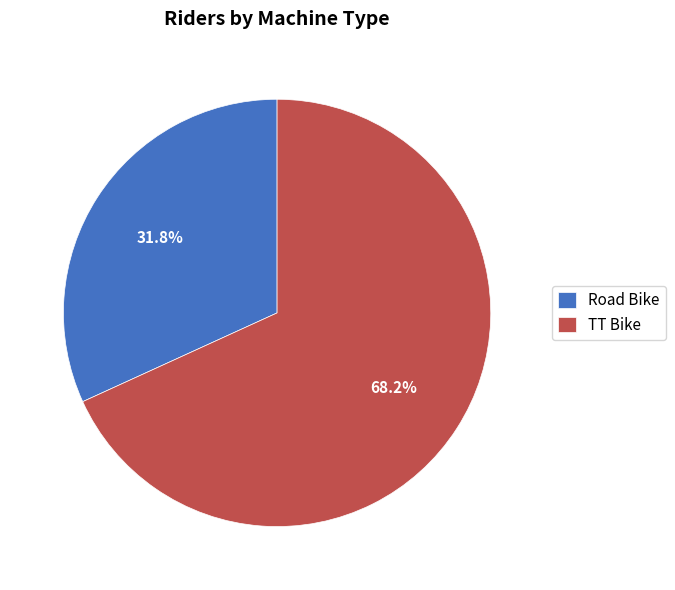

Do TT Bike and Road Bike together represent more than half of the pie?

Yes